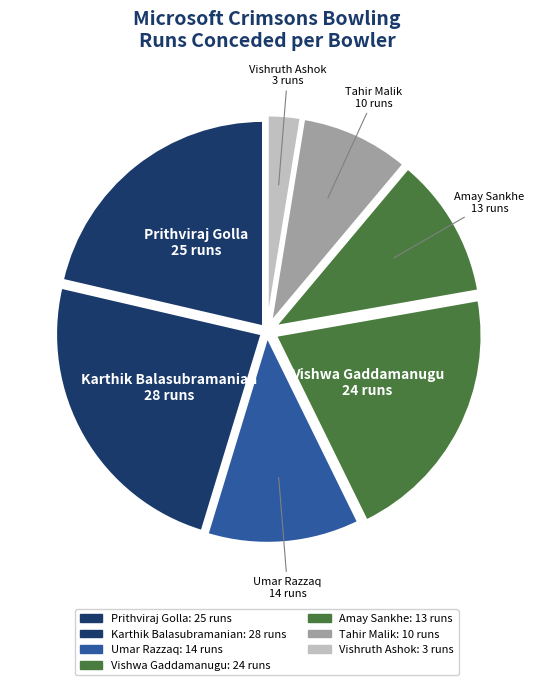

Count the number of slices in the pie.

7